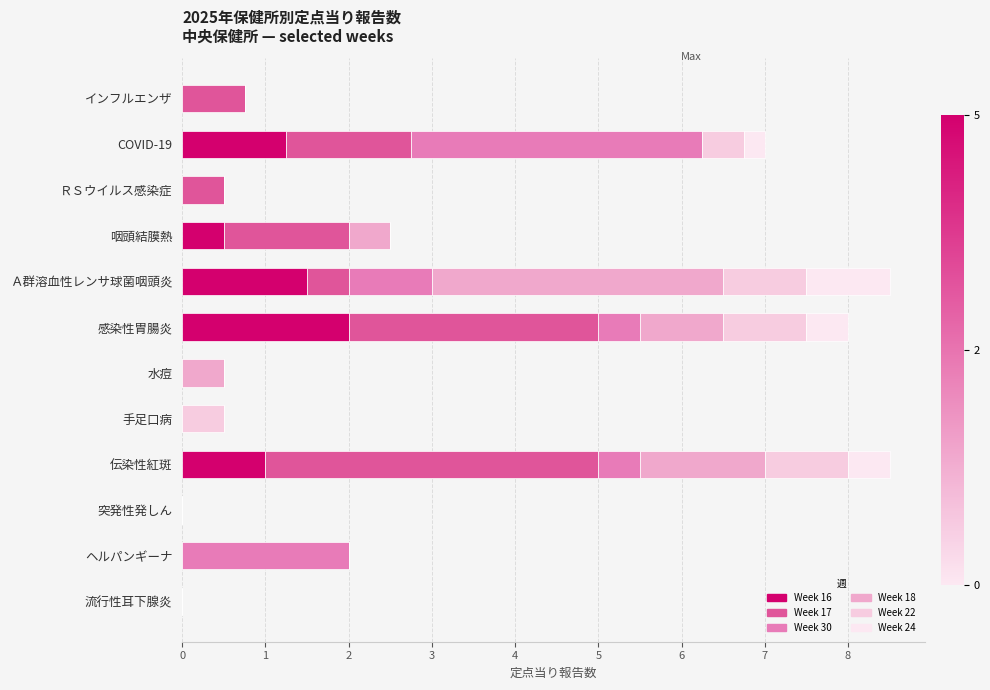

Reading right to left, what are all the values shown in this chart?

Week 16: 0.0	0.0	0.0	1.0	0.0	0.0	2.0	1.5	0.5	0.0	1.2	0.0
Week 17: 0.0	0.0	0.0	4.0	0.0	0.0	3.0	0.5	1.5	0.5	1.5	0.8
Week 30: 0.0	2.0	0.0	0.5	0.0	0.0	0.5	1.0	0.0	0.0	3.5	0.0
Week 18: 0.0	0.0	0.0	1.5	0.0	0.5	1.0	3.5	0.5	0.0	0.0	0.0
Week 22: 0.0	0.0	0.0	1.0	0.5	0.0	1.0	1.0	0.0	0.0	0.5	0.0
Week 24: 0.0	0.0	0.0	0.5	0.0	0.0	0.5	1.0	0.0	0.0	0.2	0.0